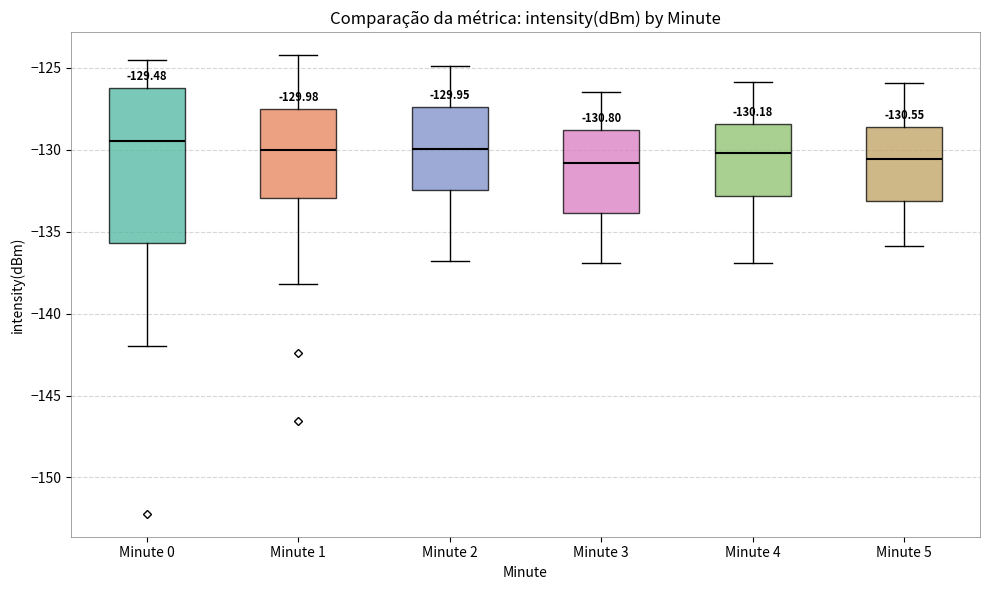

Which box is the tallest, from its lower edge to its upper edge?

Minute 0